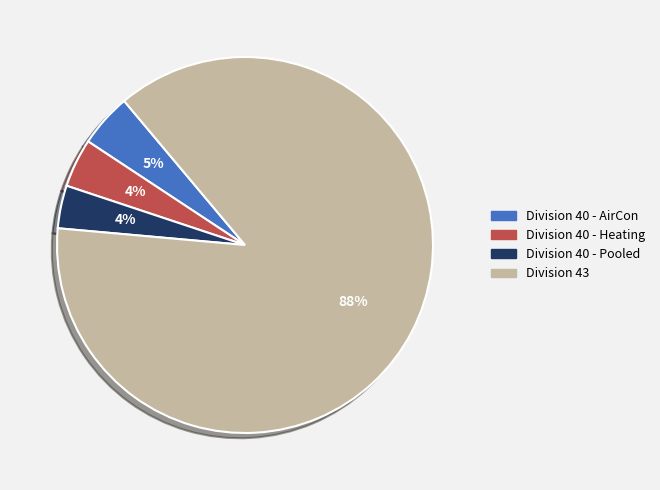

To the nearest percent, what is the average slice percentage?

25%